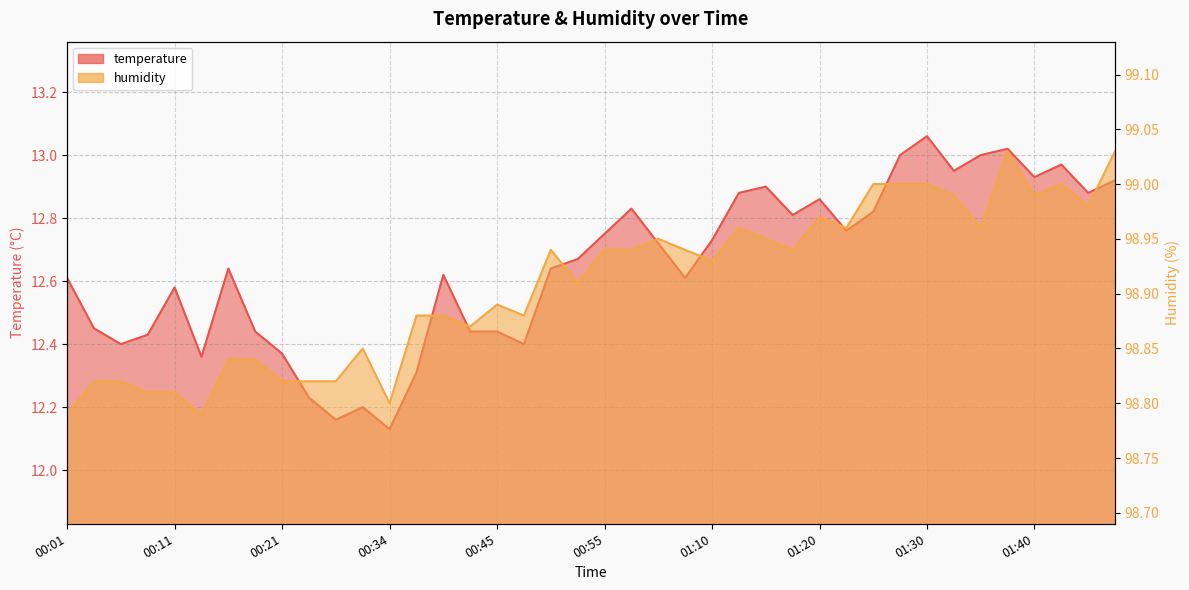

True or false: humidity has a value of 98.9 at 00:52.

True